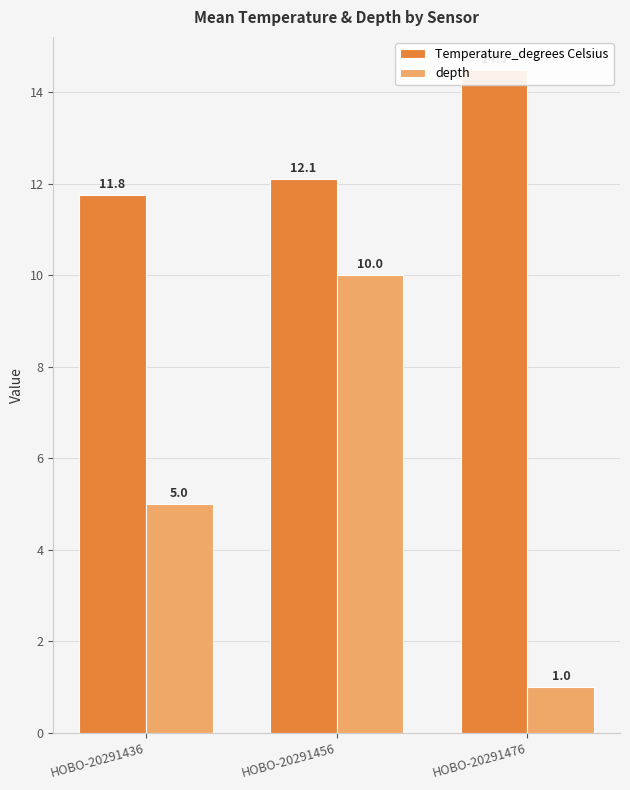

Is it true that Temperature_degrees Celsius equals 12.1 at HOBO-20291456?

True